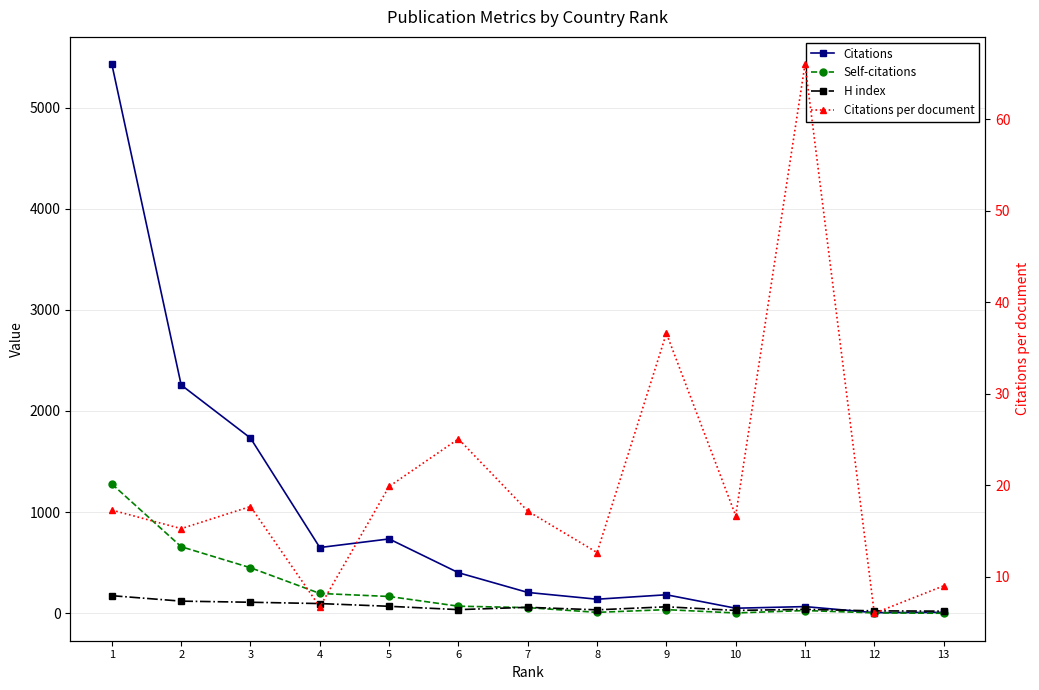

The H index series shows 151.7 at 4. True or false?

False